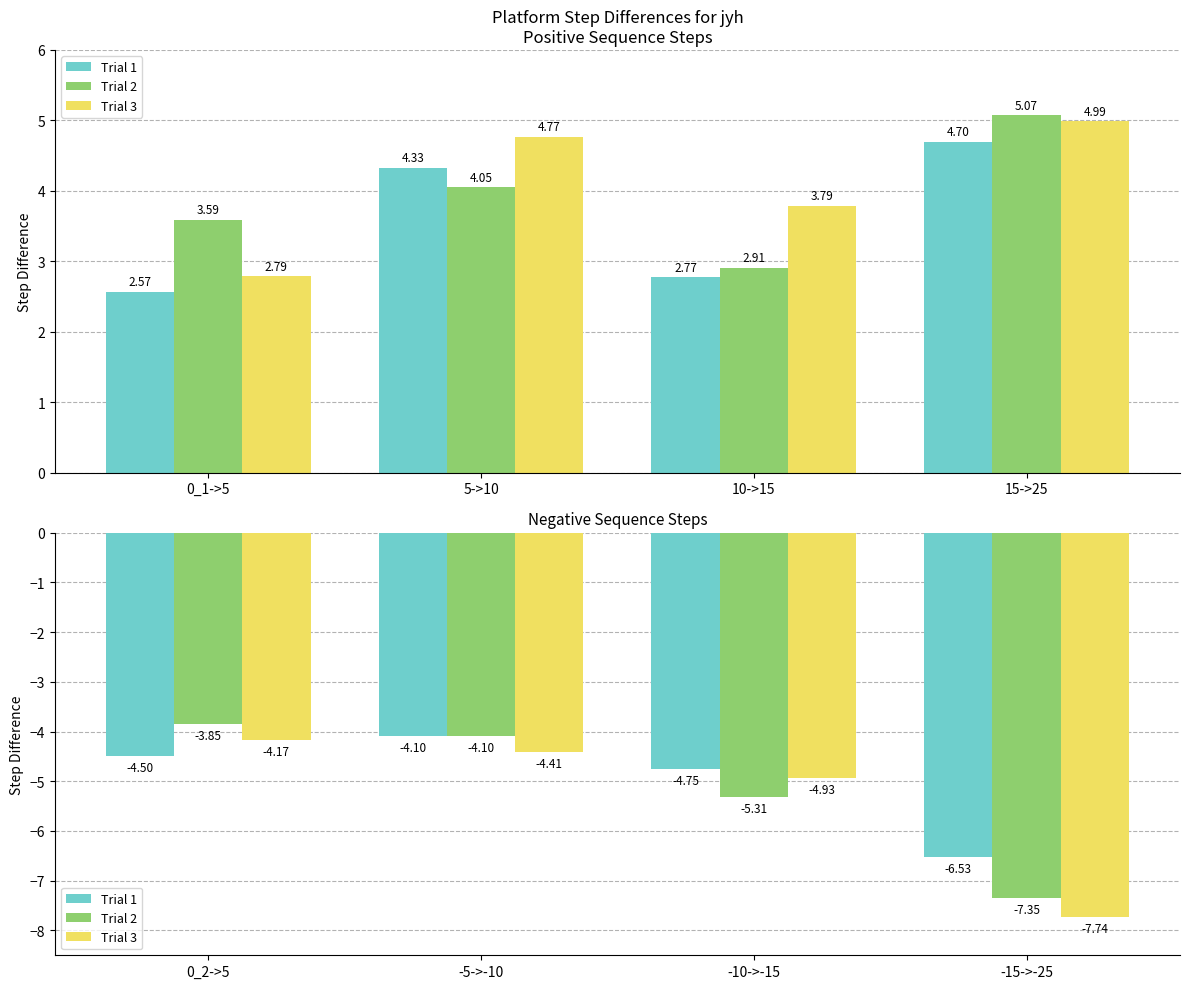

How many data points in Trial 2 are less than -4?

3